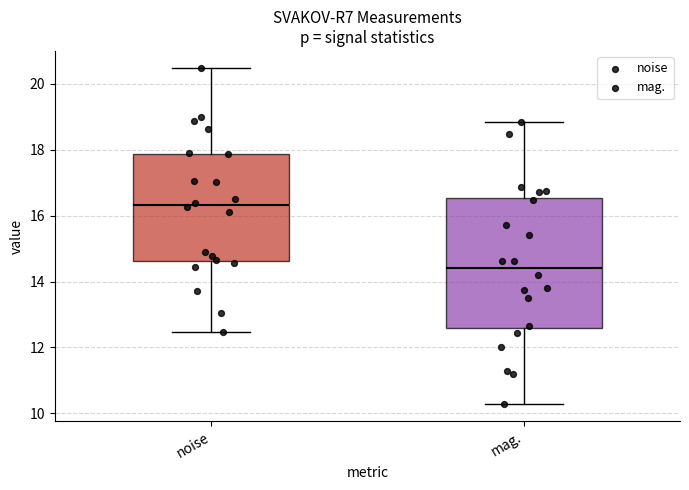

Reading left to right, transcribe this box plot: for each box, give where its median line is, the range the box spans, and where its two whiskers end, as read against the y-axis. The values are not printed on the chart, so give them approximately, as read against the axis.

noise: median 16.4, box 14.6 to 17.8, whiskers 12.4 to 20.4
mag.: median 14.4, box 12.6 to 16.6, whiskers 10.2 to 18.8